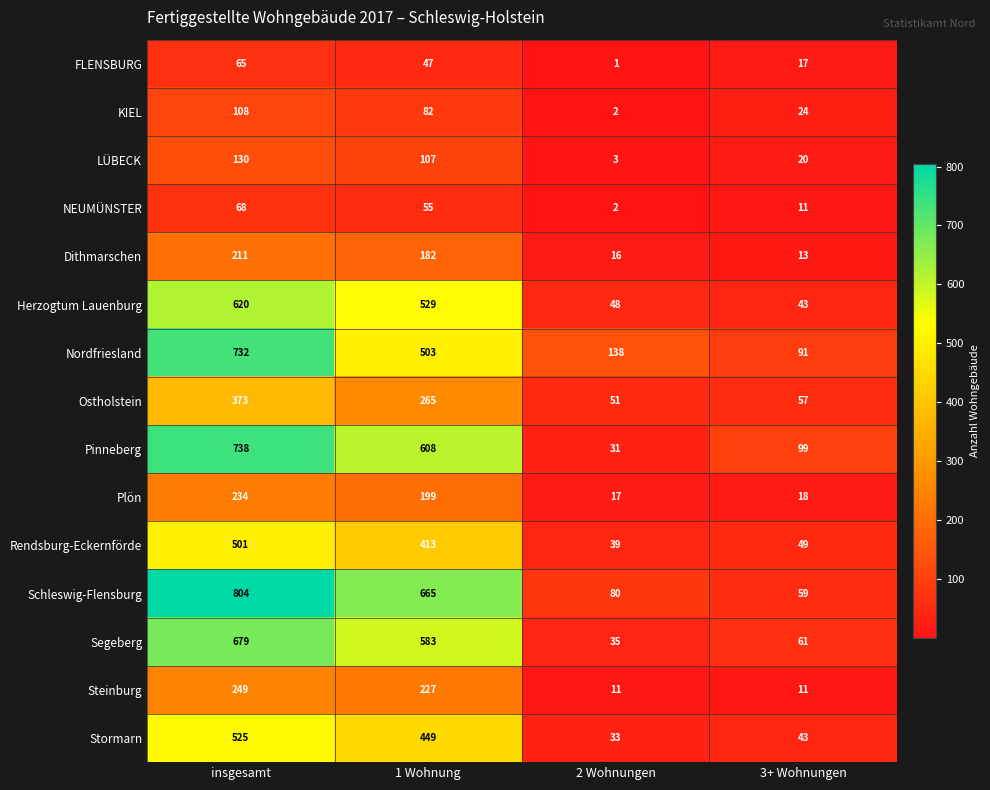

What is the sum of the Plön values at 2 Wohnungen and 3+ Wohnungen?

35